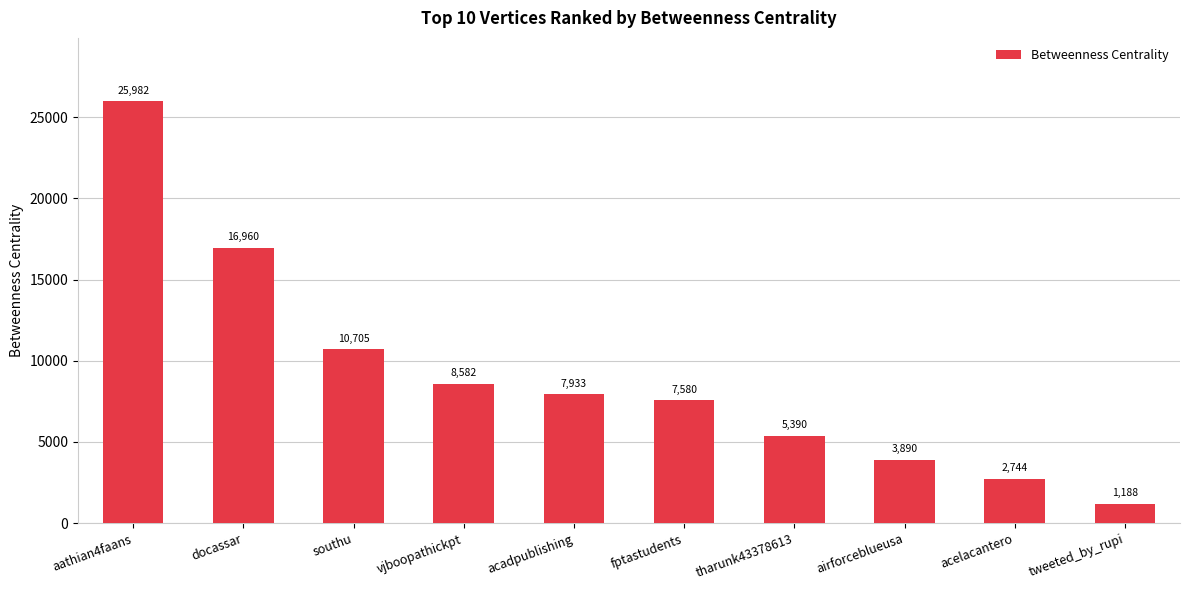

What is the difference between the maximum and second lowest values?

23238.0